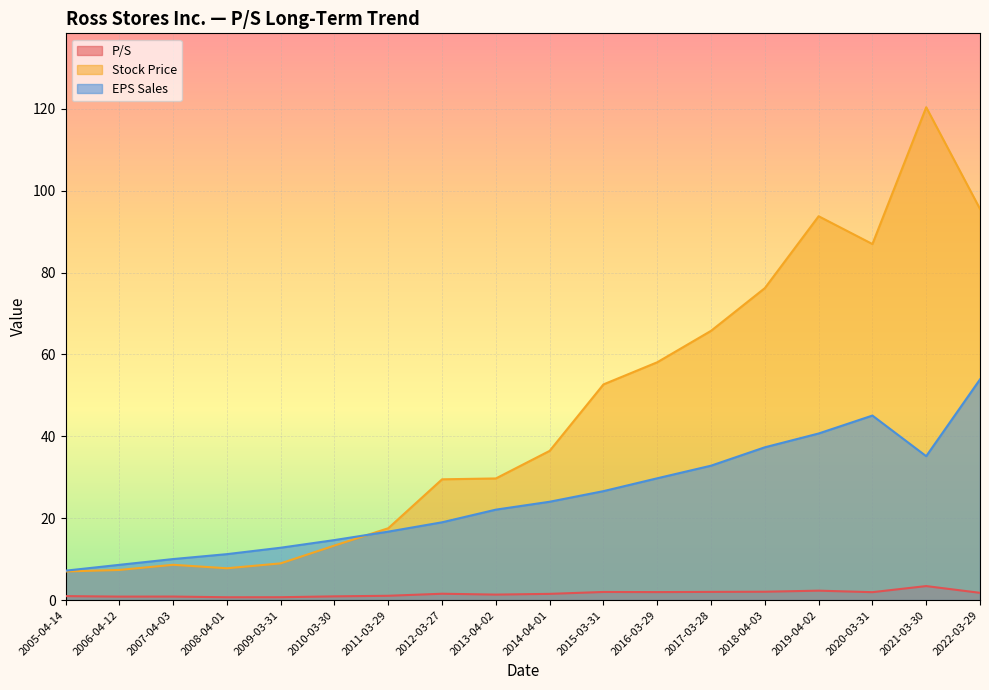

List the series in order of their overall mean, lowest first.

P/S, EPS Sales, Stock Price